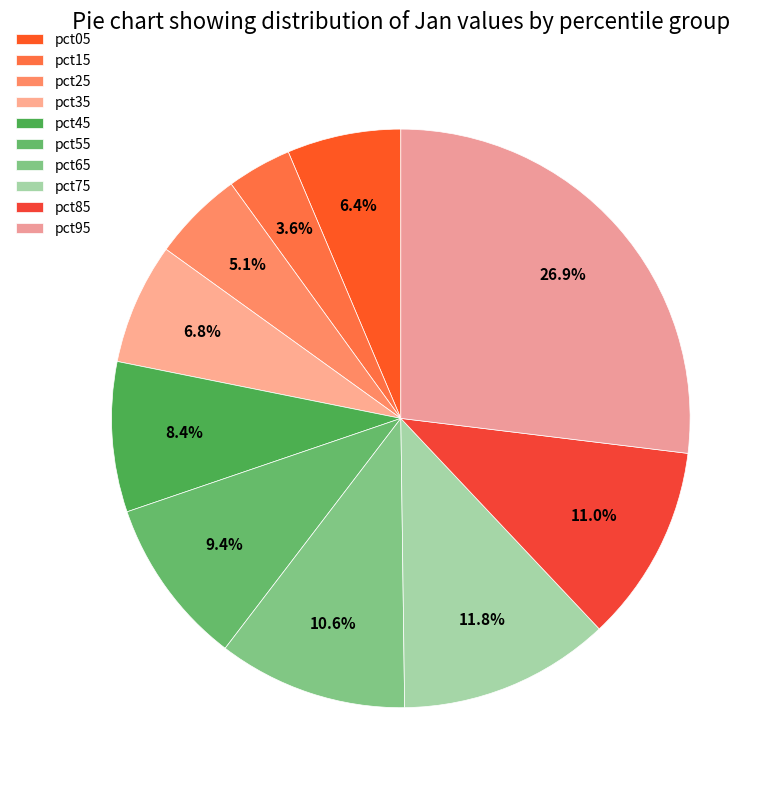

Does pct85 account for over 50% of the chart?

No